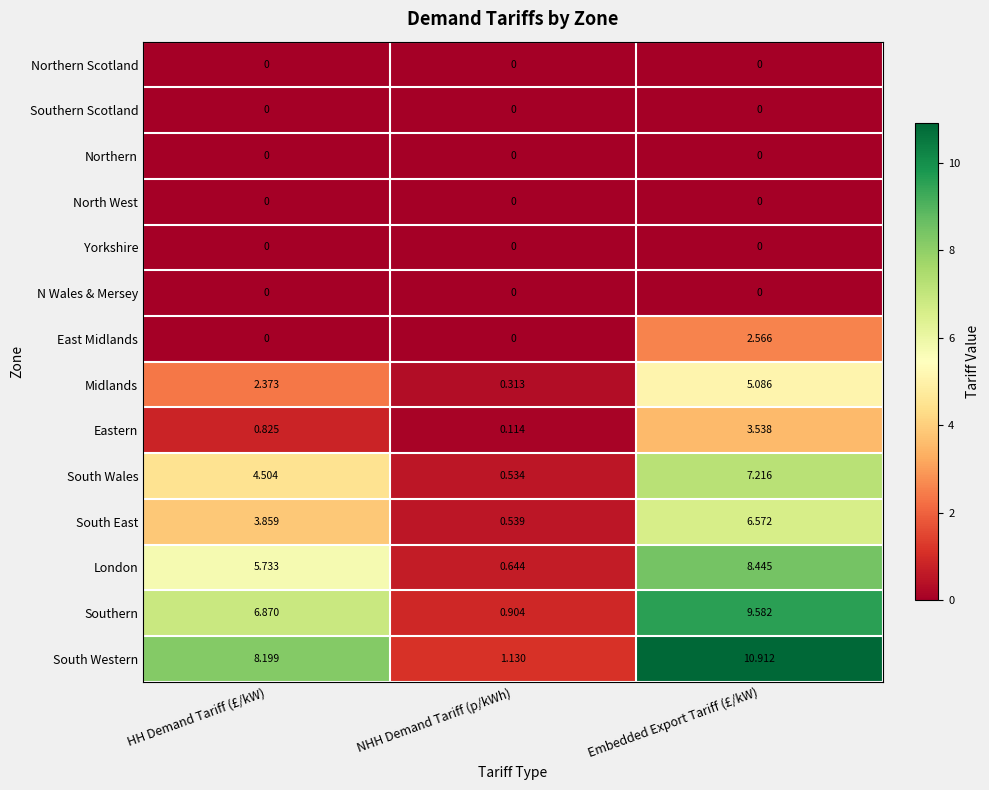

At which label does London first exceed 5?

HH Demand Tariff (£/kW)